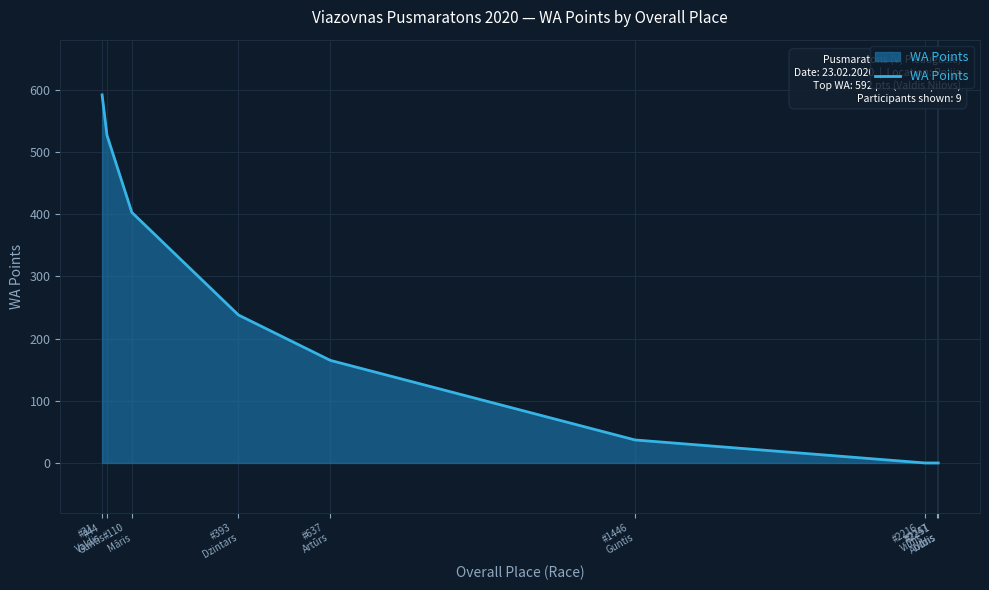

The chart shows a value of 0 at #2247
Uldis. True or false?

True